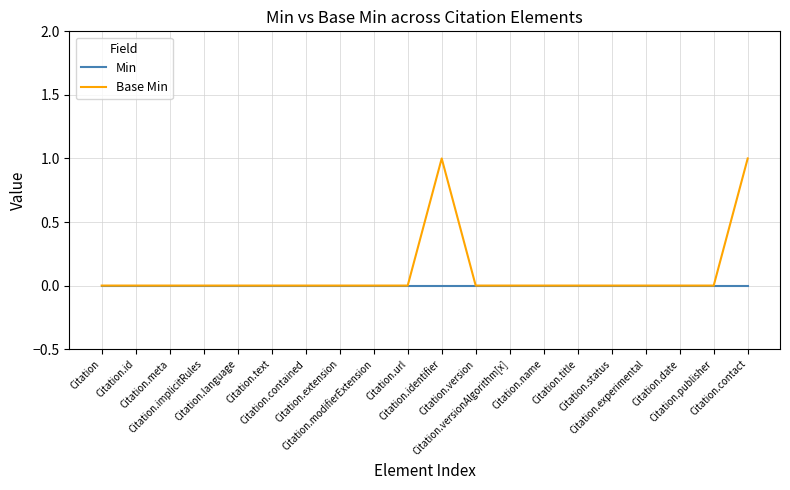

Rank the series by their maximum value, from lowest to highest.

Min, Base Min